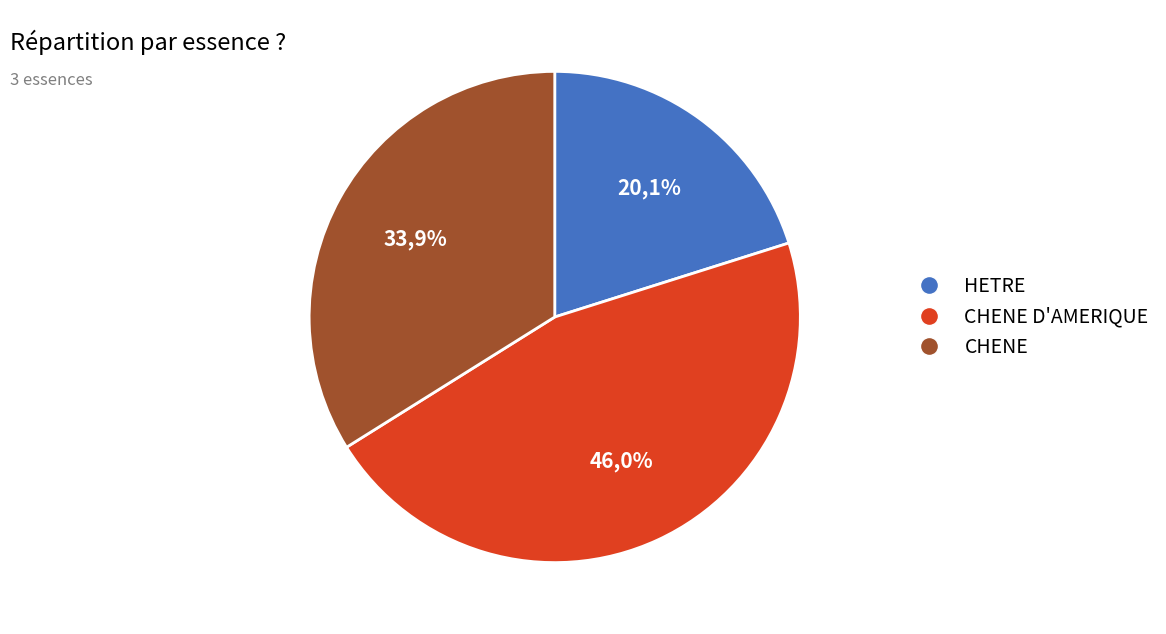

Is there a majority slice in this chart?

No